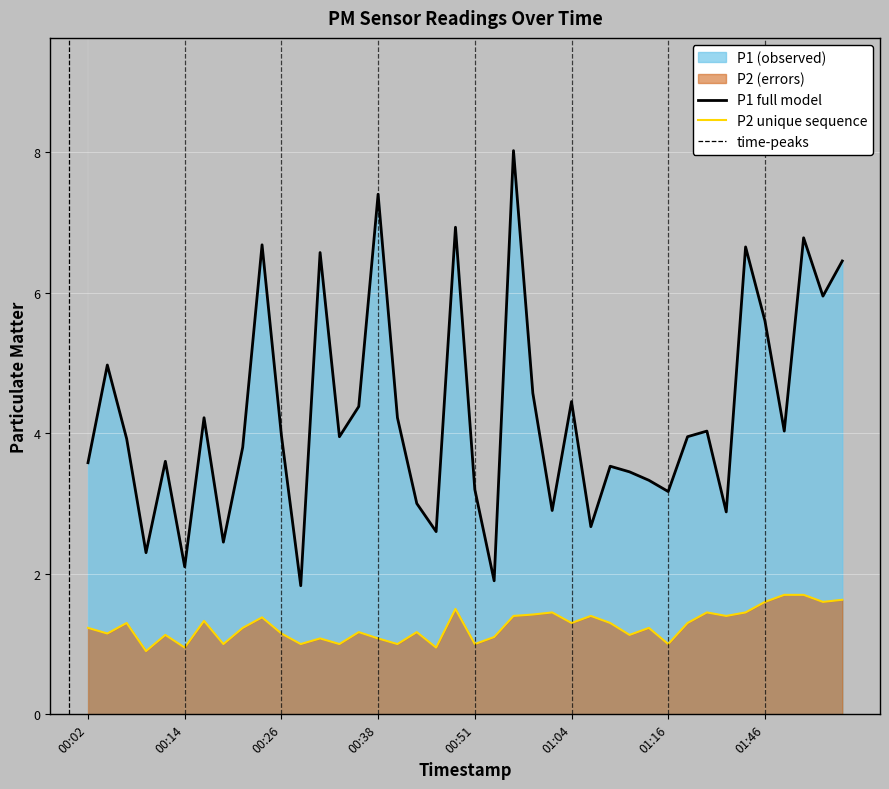

Which series has the largest range (max minus min)?

P1